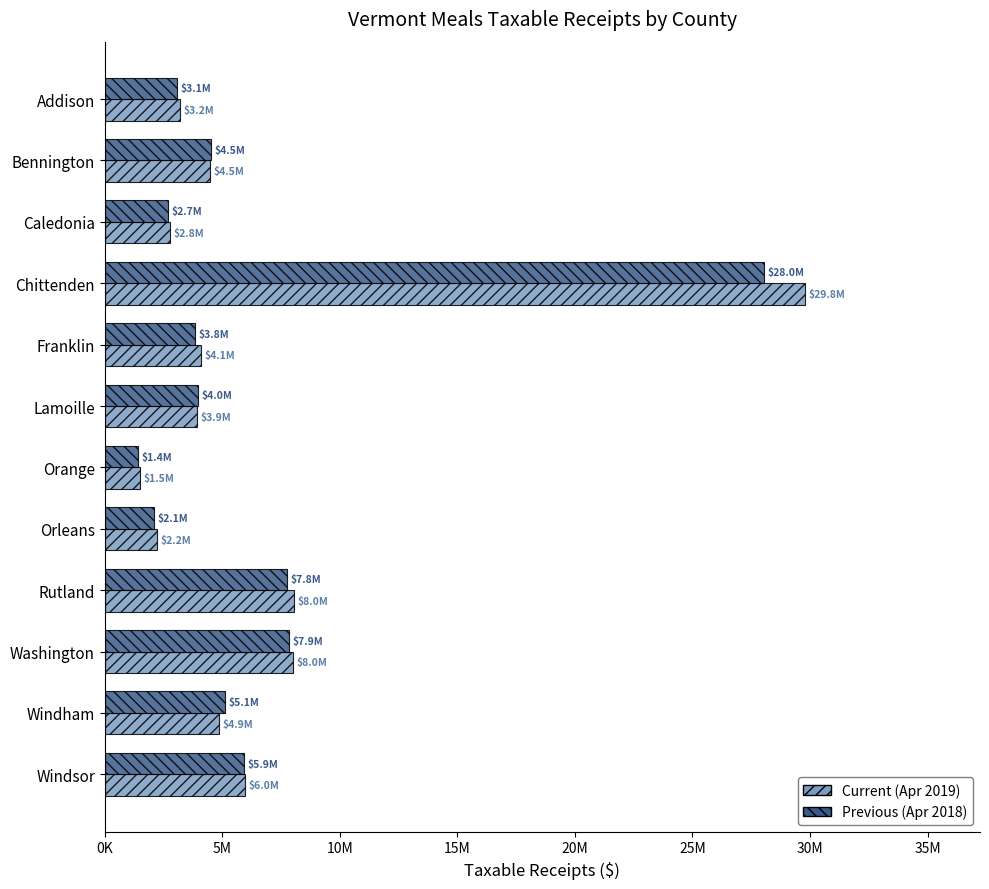

The Current (2019) series shows 4599031.3 at Caledonia. True or false?

False